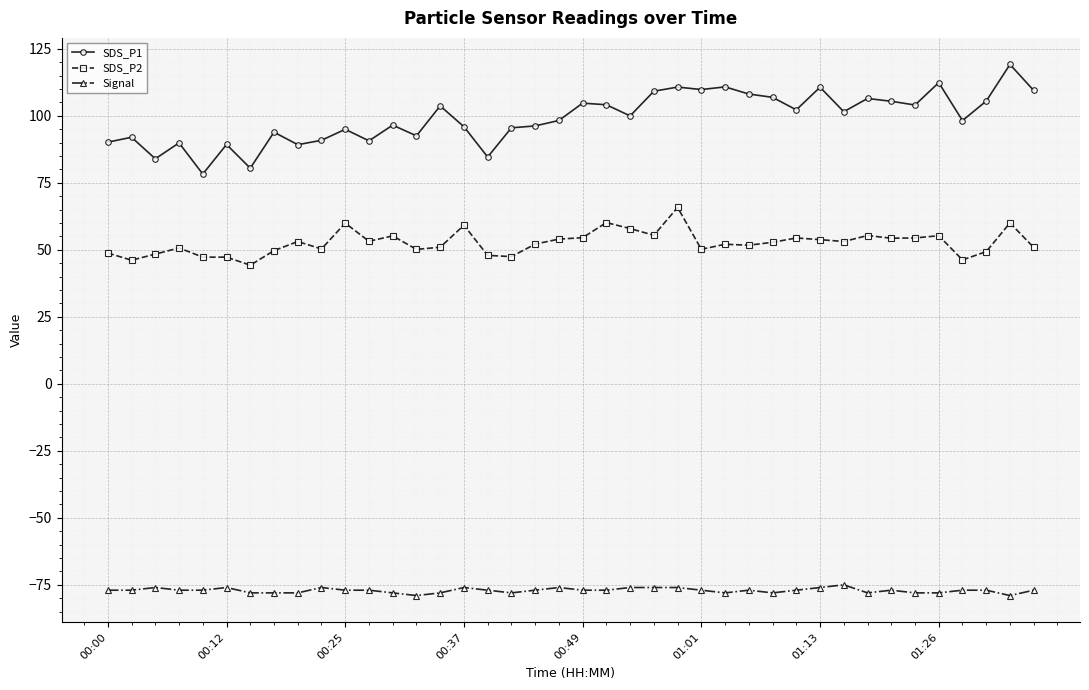

Rank the series by their maximum value, from lowest to highest.

Signal, SDS_P2, SDS_P1